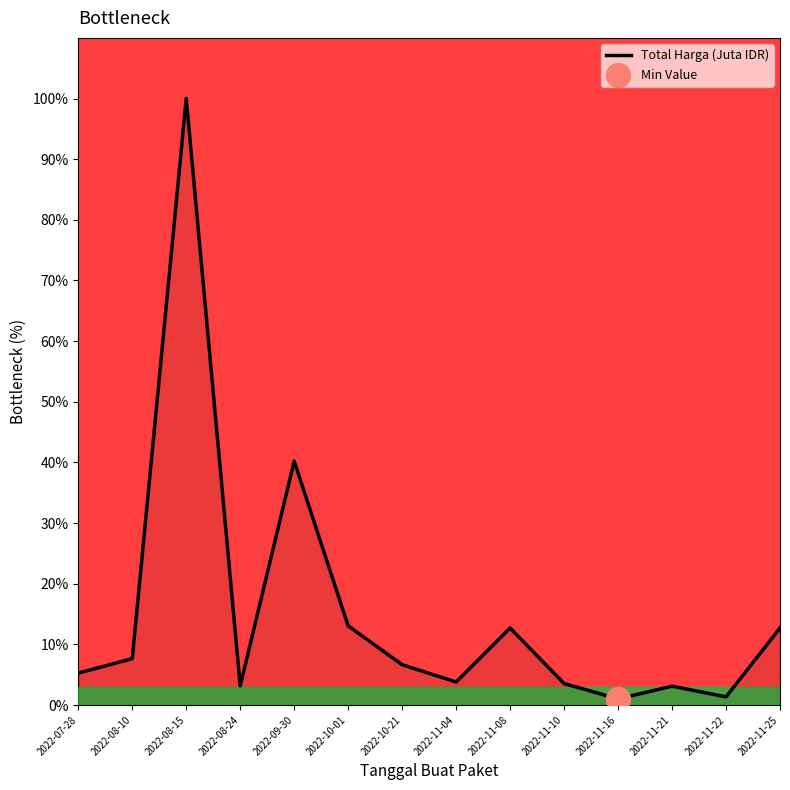

What is the ratio of the value at 2022-07-28 to the value at 2022-08-24?

1.7